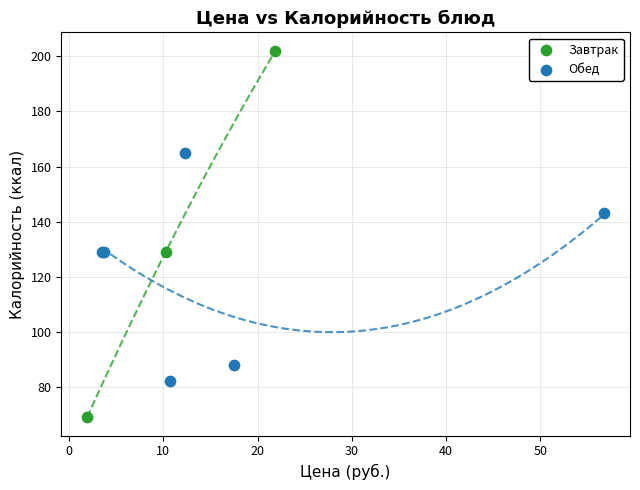

Which series has the widest spread of Y values?

Завтрак